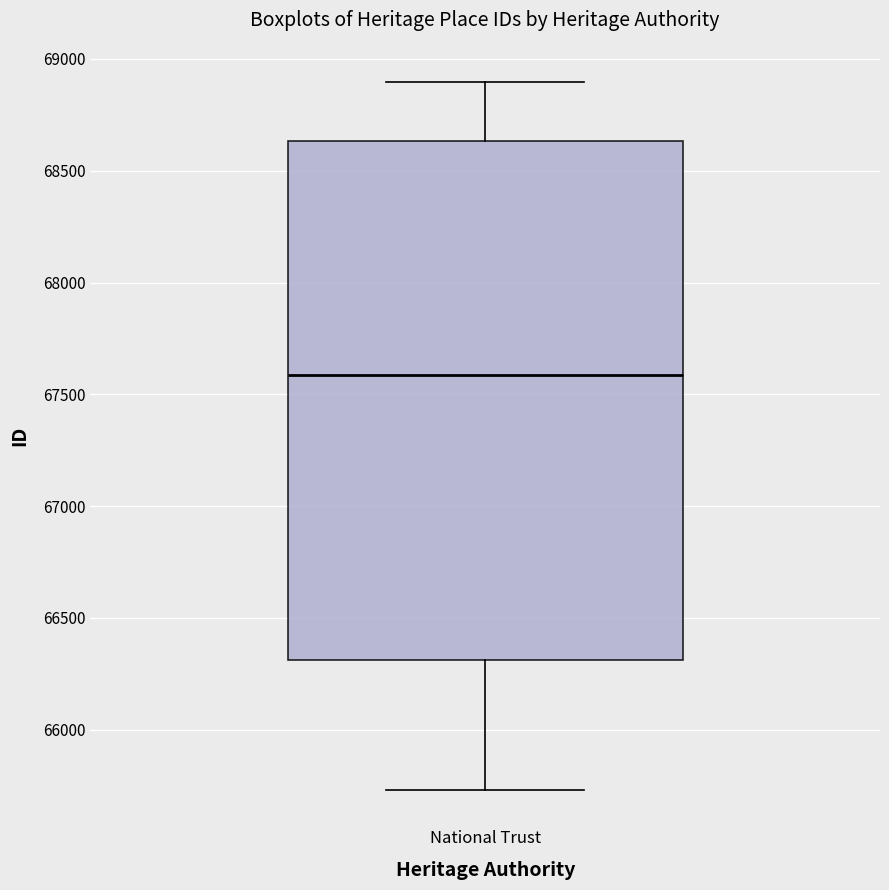

Transcribe this box plot: give where the median line is, the range the box spans, and where the two whiskers end, as read against the y-axis. The values are not printed on the chart, so give them approximately, as read against the axis.

median 67600, box 66300 to 68650, whiskers 65750 to 68900